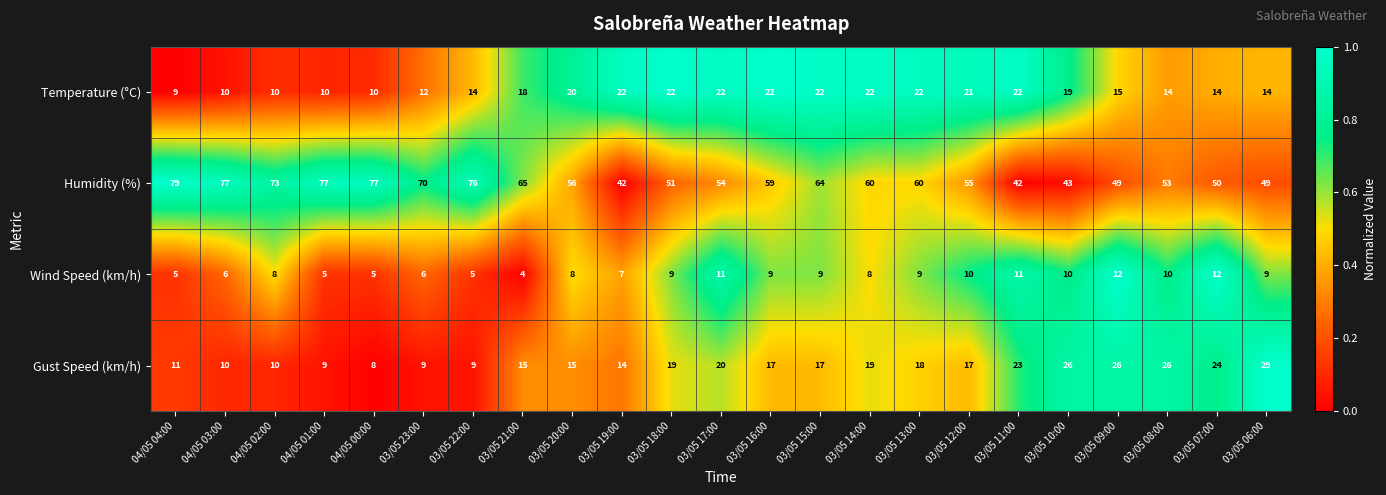

Which series changed the most between 04/05 00:00 and 03/05 19:00?

Humidity (%)